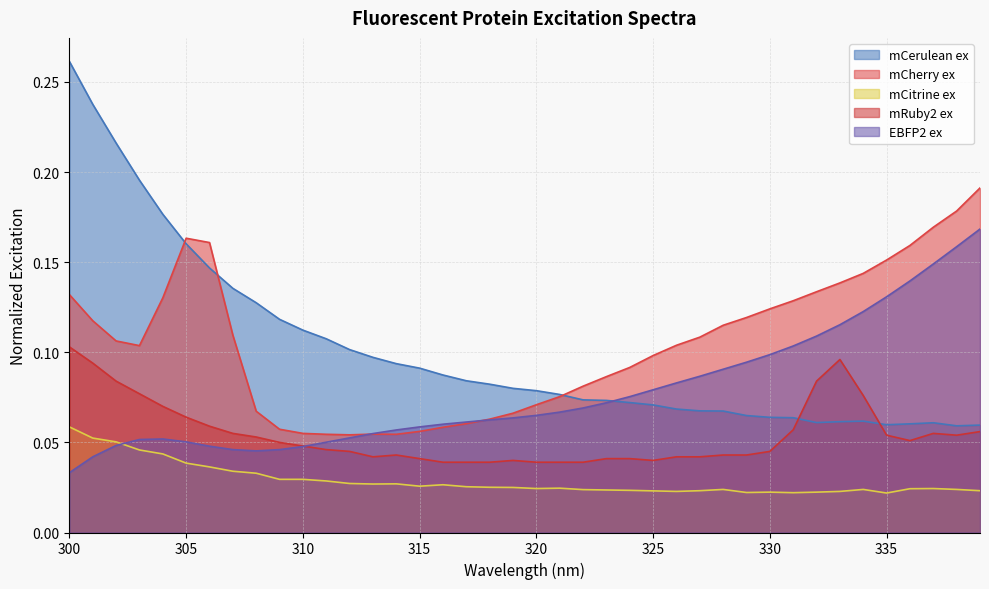

What is the value of the mCherry ex point at the 32nd from the left?

0.1